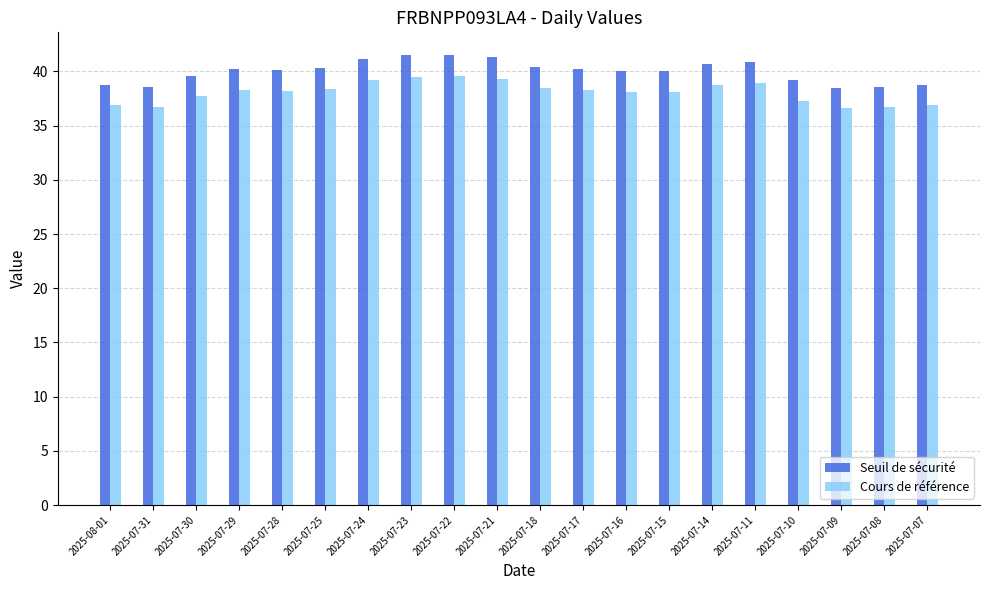

What is the difference between the Seuil de sécurité values at 2025-08-01 and 2025-07-08?

0.2